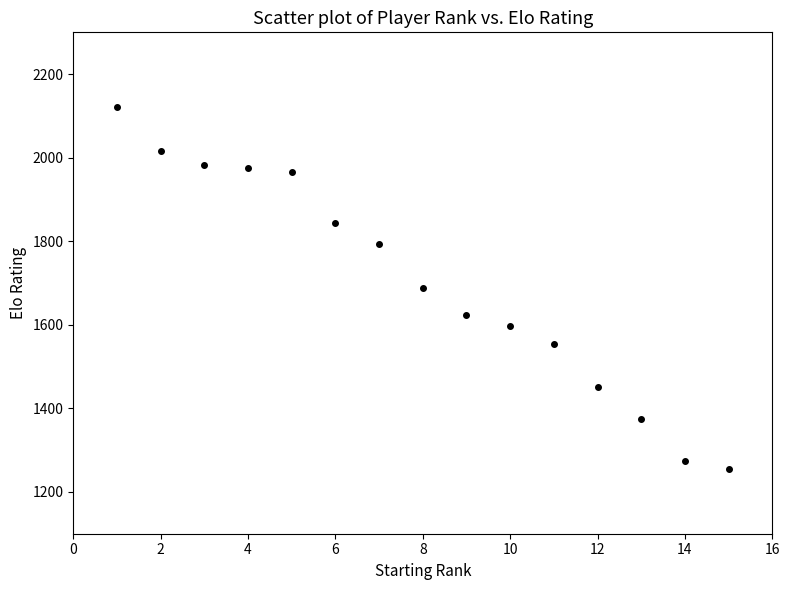

What is the range of Y values (max minus min)?

867